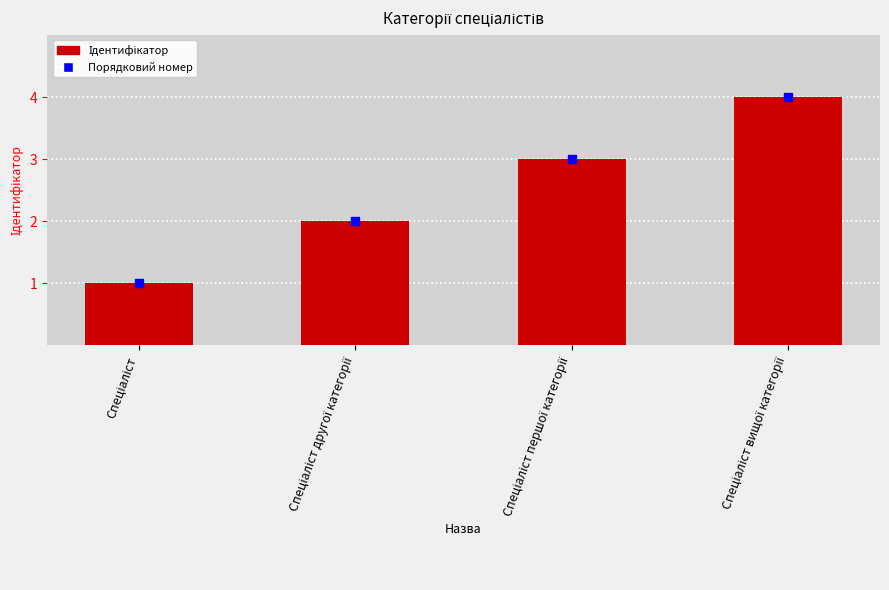

What is the maximum value shown in the chart?

4